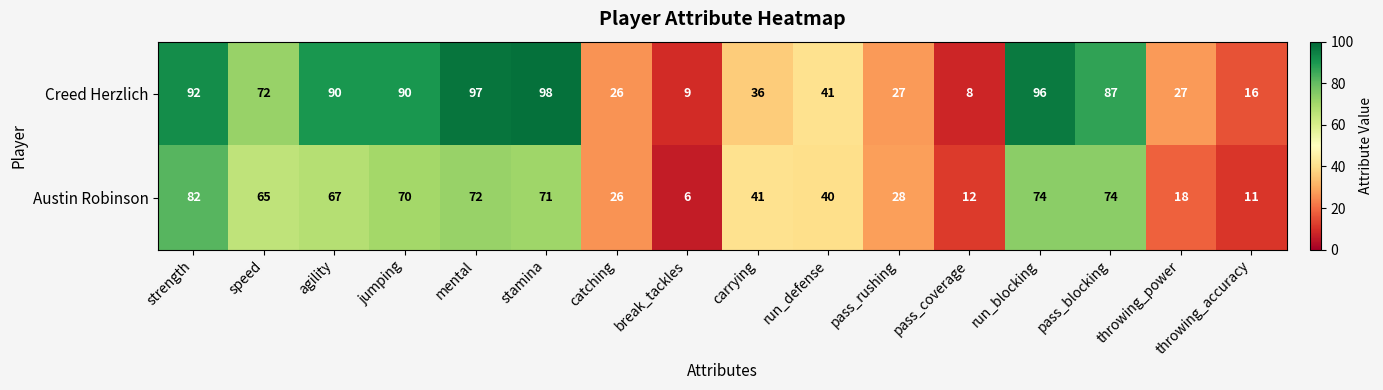

How many values in the Austin Robinson series are below 65?

8